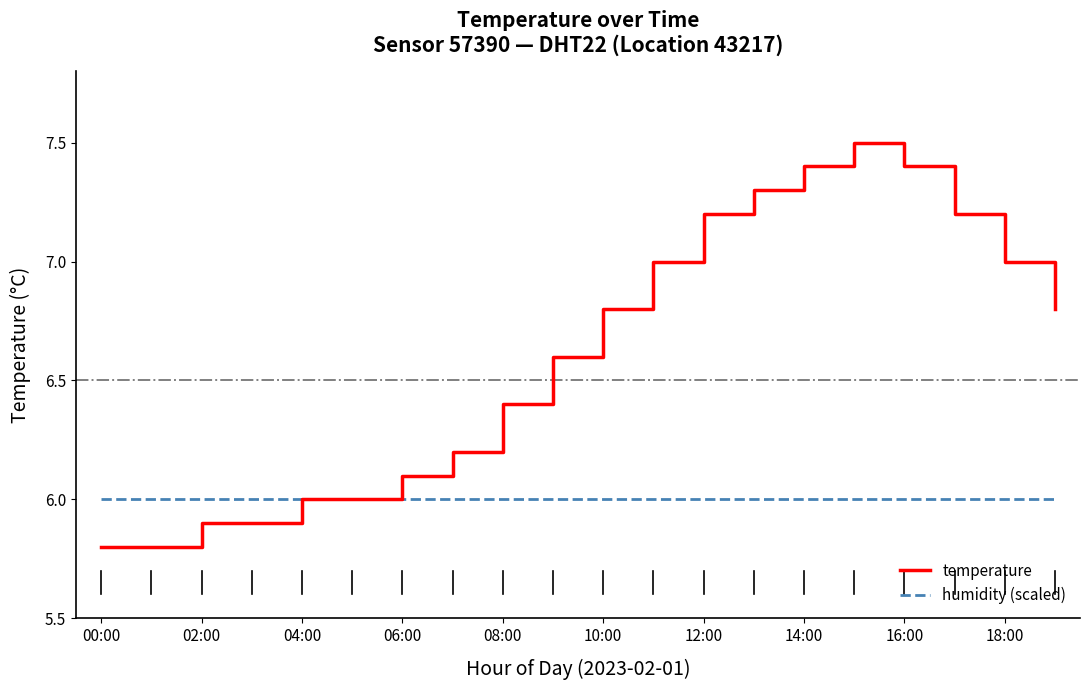

Rank the series by their maximum value, from lowest to highest.

humidity (scaled), temperature